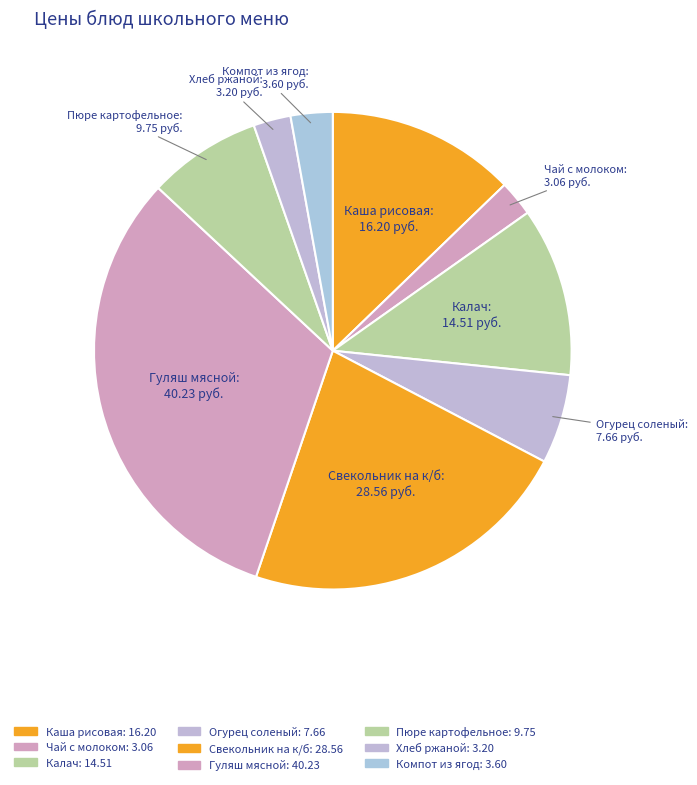

How many segments does this pie chart have?

9